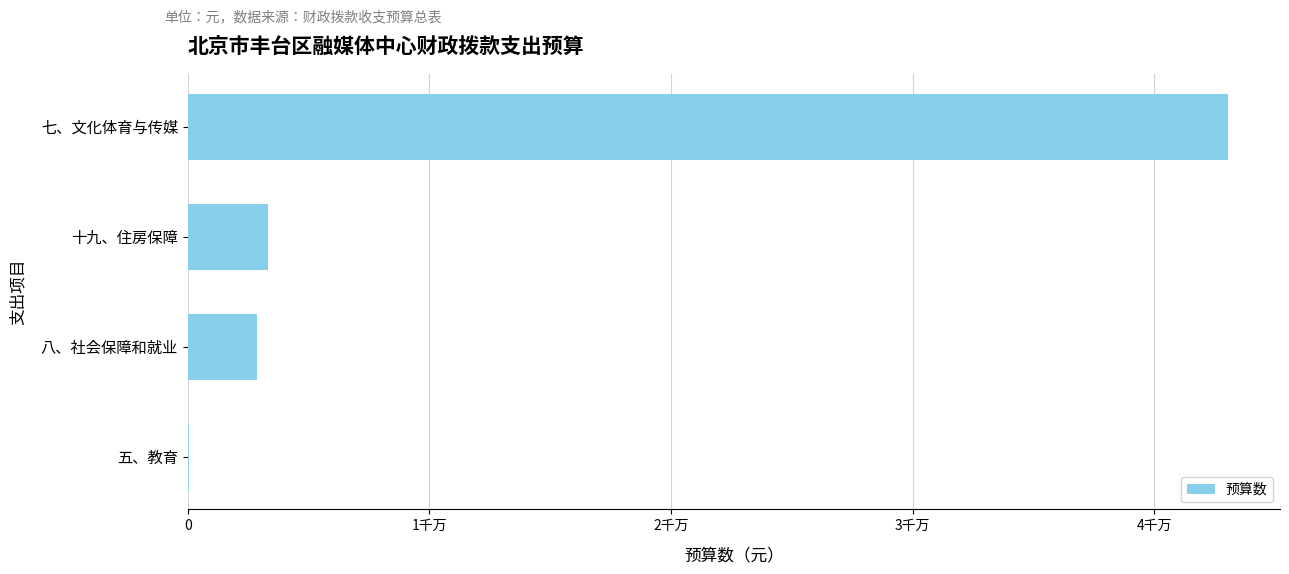

Where is the data nearest to the value 21542860?

十九、住房保障